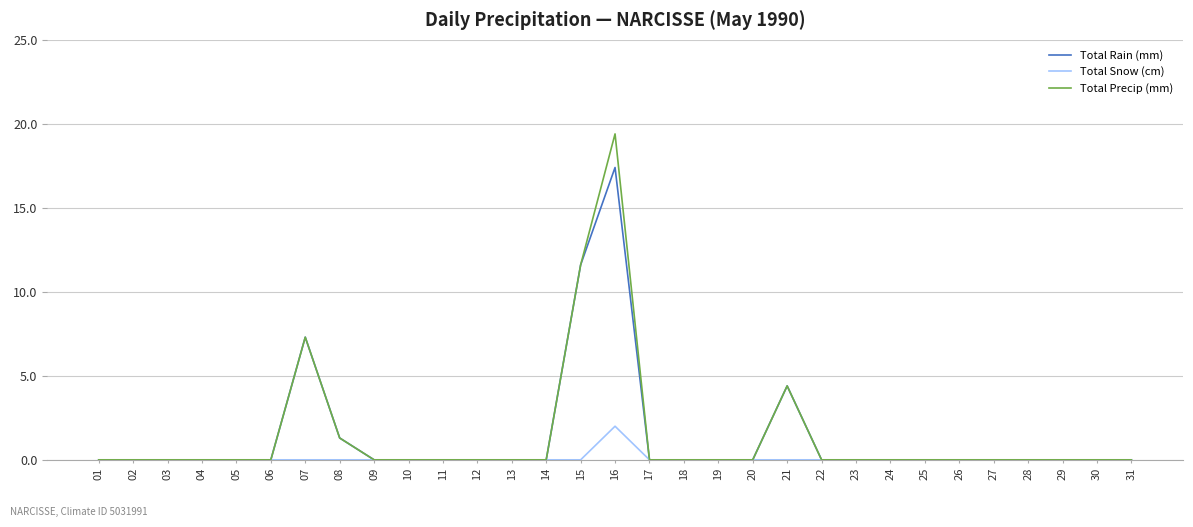

Count the number of categories in the chart.

31